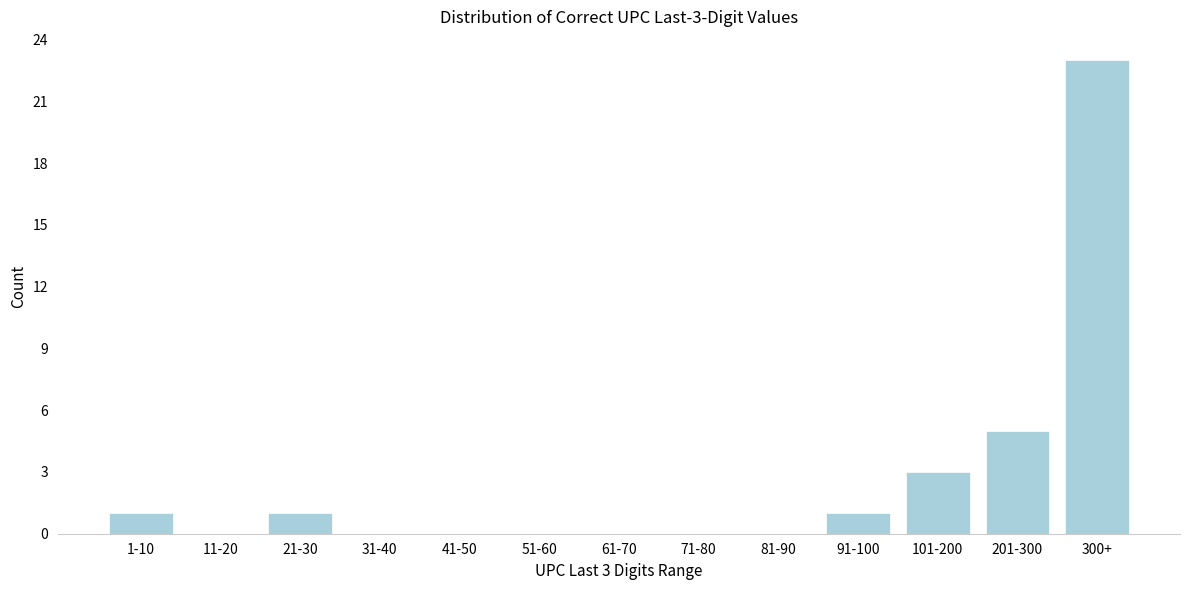

Reading left to right, transcribe all the data shown in this chart.

1-10=1	11-20=0	21-30=1	31-40=0	41-50=0	51-60=0	61-70=0	71-80=0	81-90=0	91-100=1	101-200=3	201-300=5	300+=23